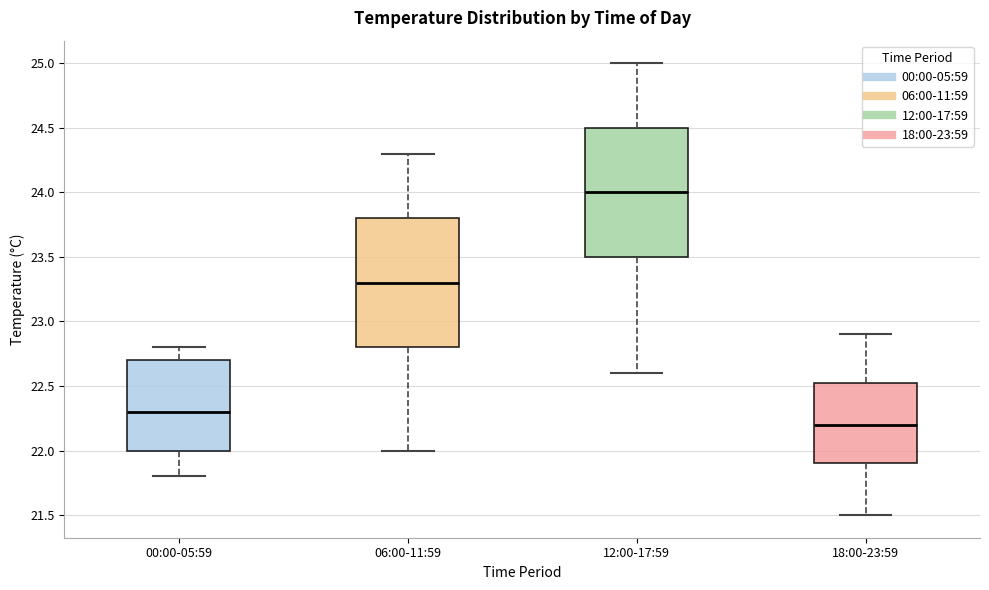

Reading left to right, transcribe this box plot: for each box, give where its median line is, the range the box spans, and where its two whiskers end, as read against the y-axis. The values are not printed on the chart, so give them approximately, as read against the axis.

00:00-05:59: median 22.30, box 22.00 to 22.70, whiskers 21.80 to 22.80
06:00-11:59: median 23.30, box 22.80 to 23.80, whiskers 22.00 to 24.30
12:00-17:59: median 24.00, box 23.50 to 24.50, whiskers 22.60 to 25.00
18:00-23:59: median 22.20, box 21.90 to 22.55, whiskers 21.50 to 22.90